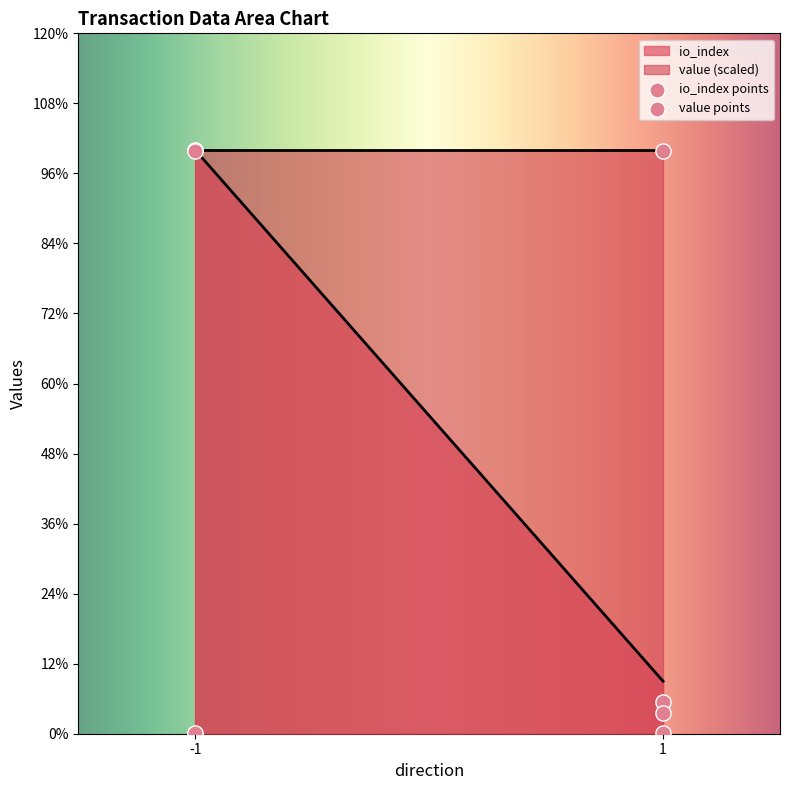

What are all the series names shown in the legend?

io_index, value